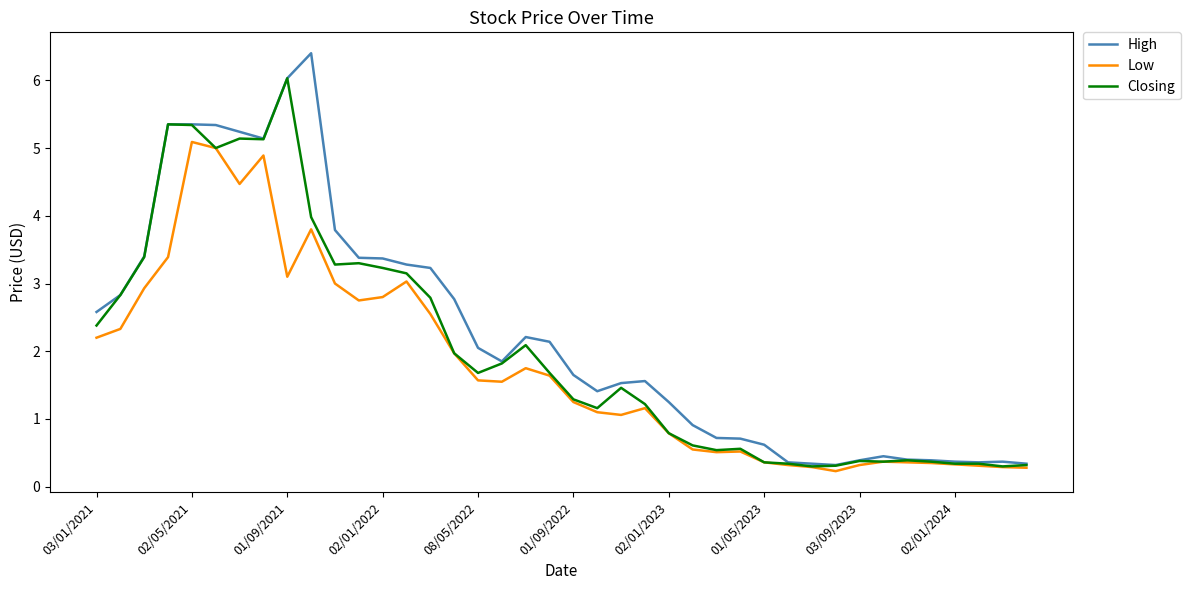

Rank the series by their average value, from highest to lowest.

High, Closing, Low